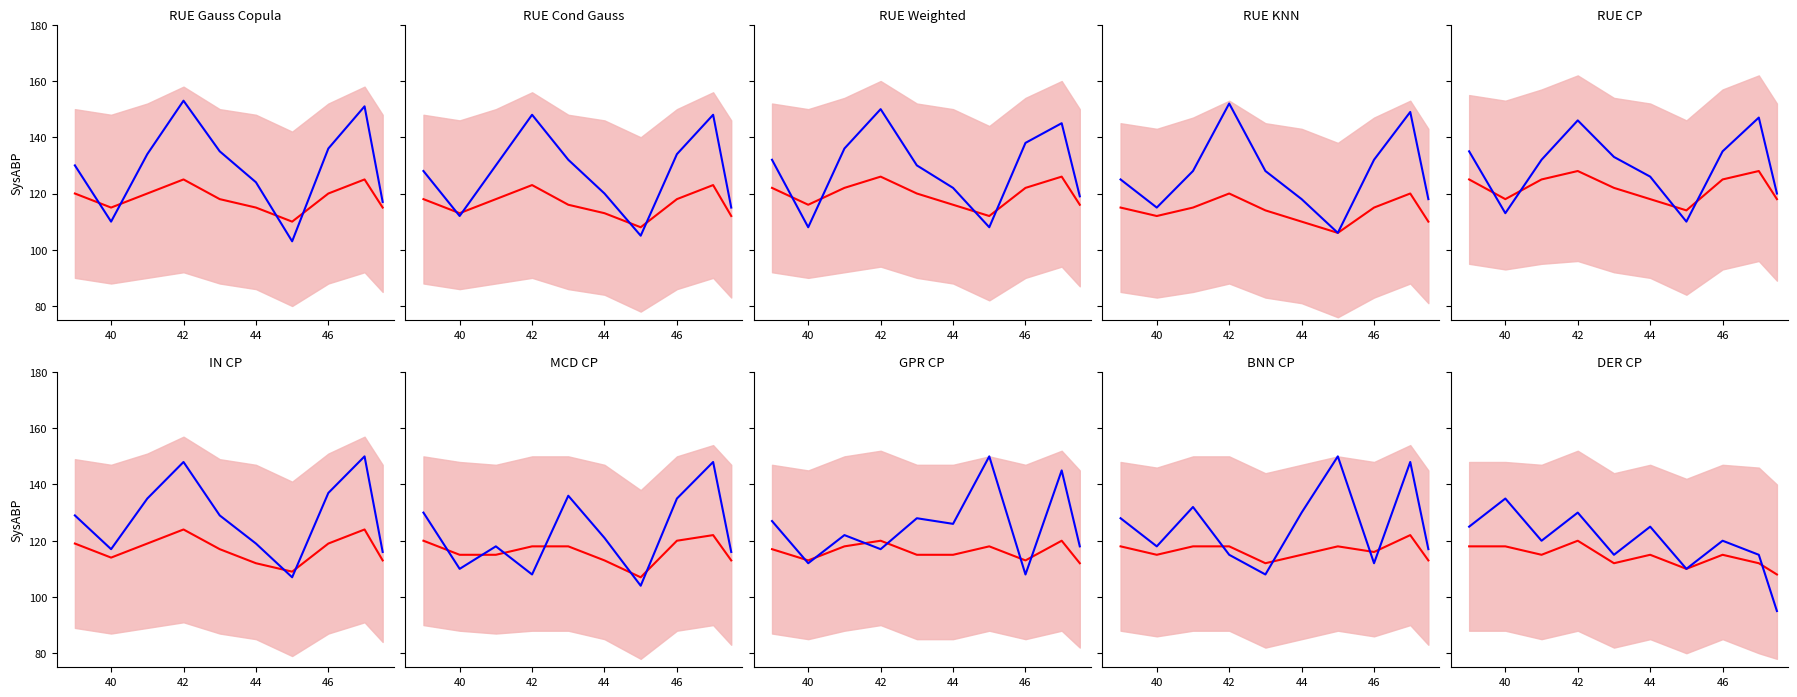

What is the sum of the Center values at 44 and 40?

233